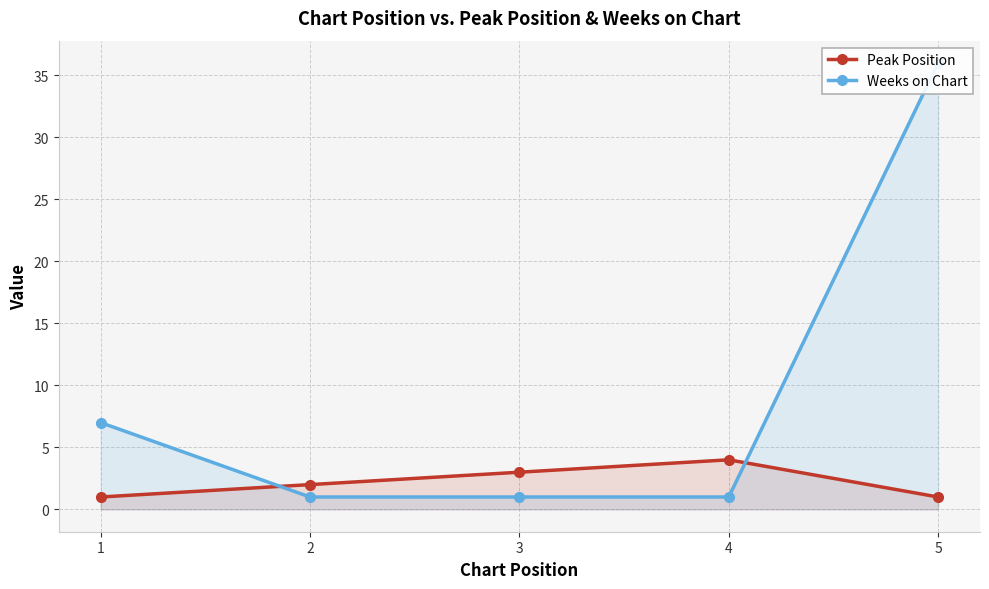

What is the spread (max minus min) of values at 4?

3